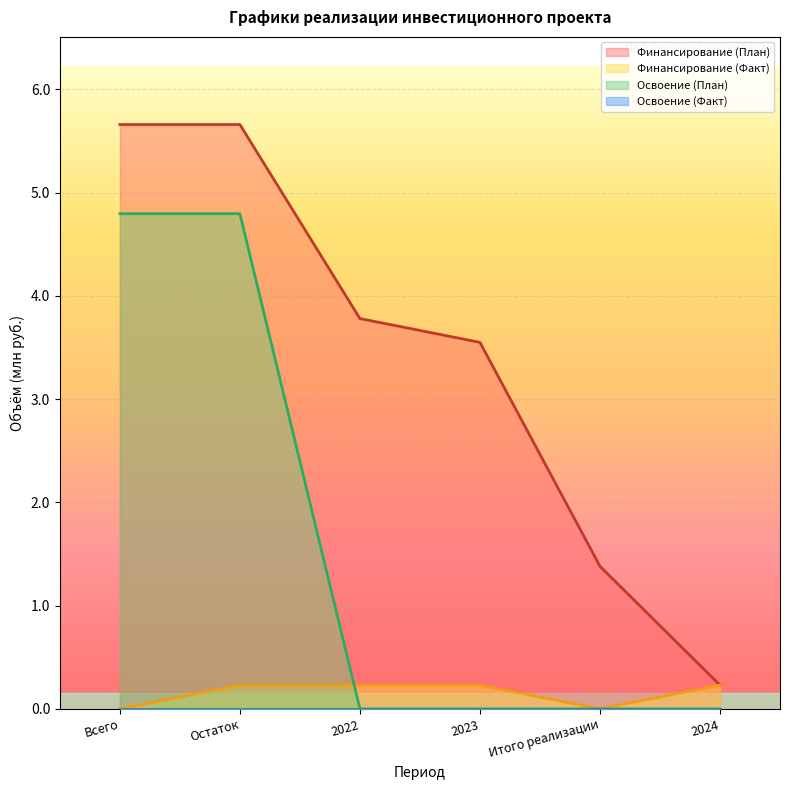

What is the label of the 5th point from the left?

Итого реализации